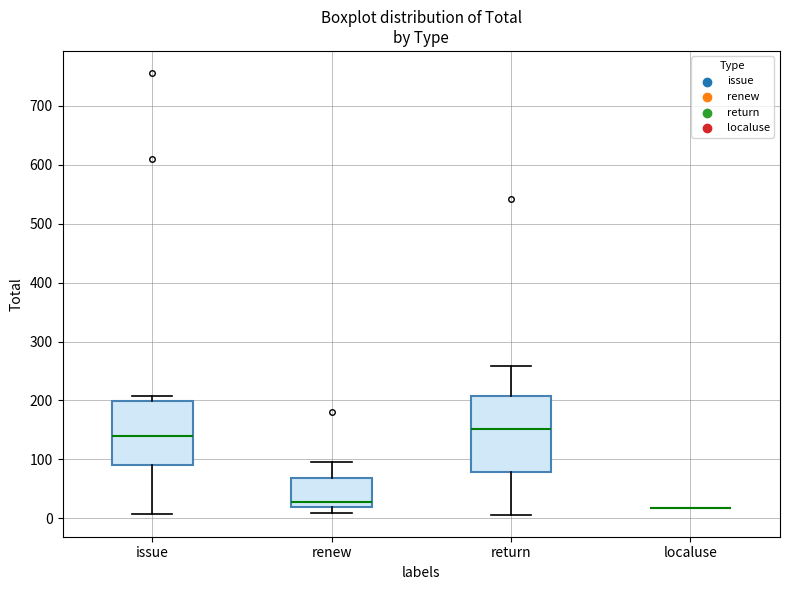

Reading left to right, read every box against the y-axis: the position of its median line, the range the box covers, and the ends of its whiskers. The values are not printed on the chart, so give them approximately, as read against the axis.

issue: median 140, box 90 to 200, whiskers 10 to 210
renew: median 30, box 20 to 70, whiskers 10 to 100
return: median 150, box 80 to 210, whiskers 10 to 260
localuse: box collapsed to a line at 20, whiskers 20 to 20